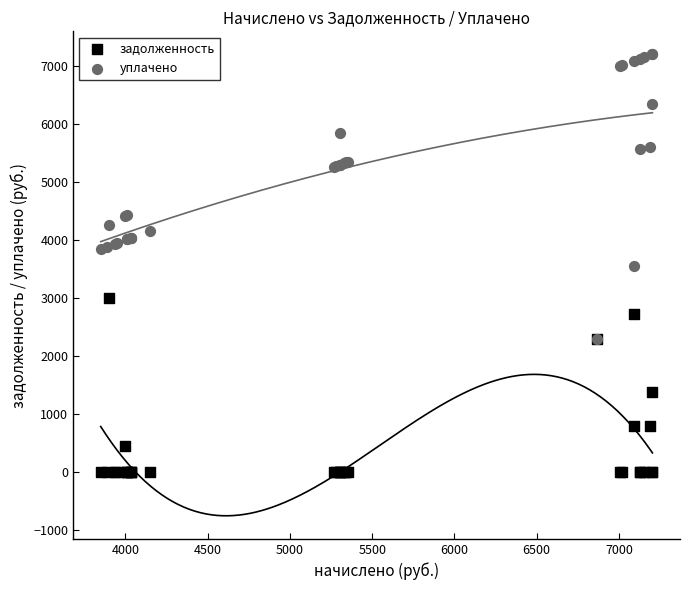

In the задолженность series, what Y value is closest to 1500?

1381.2